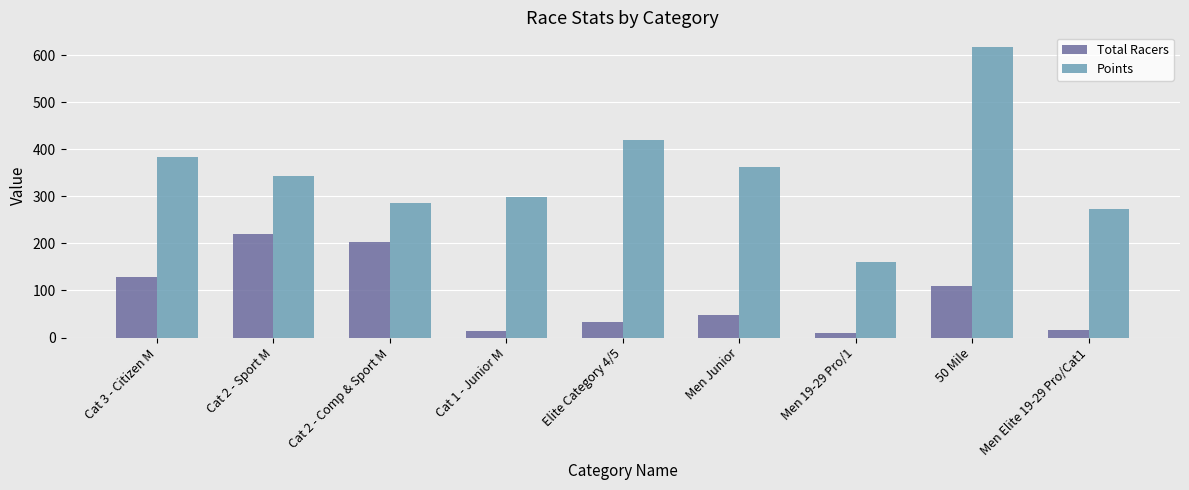

Rank the series by their maximum value, from highest to lowest.

Points, Total Racers